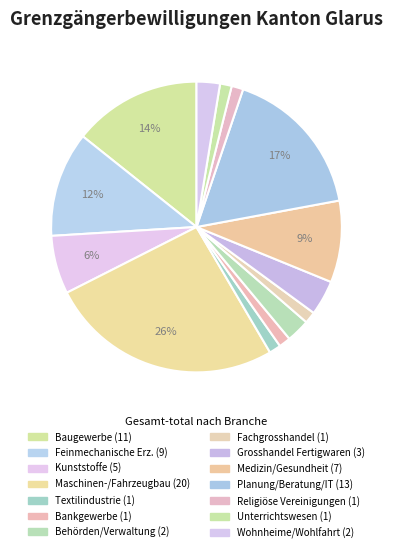

Rank the categories by value from lowest to highest.

Textilindustrie, Bankgewerbe, Fachgrosshandel, Religiöse Vereinigungen, Unterrichtswesen, Behörden und Verwaltung, Wohnheime und Wohlfahrtspflege, Grosshandel mit Fertigwaren, Kunststoffe, Medizin und Gesundheitswesen, Feinmechanische Erzeugnisse, Baugewerbe, Planung, Beratung, Informatik, Maschinen- und Fahrzeugbau